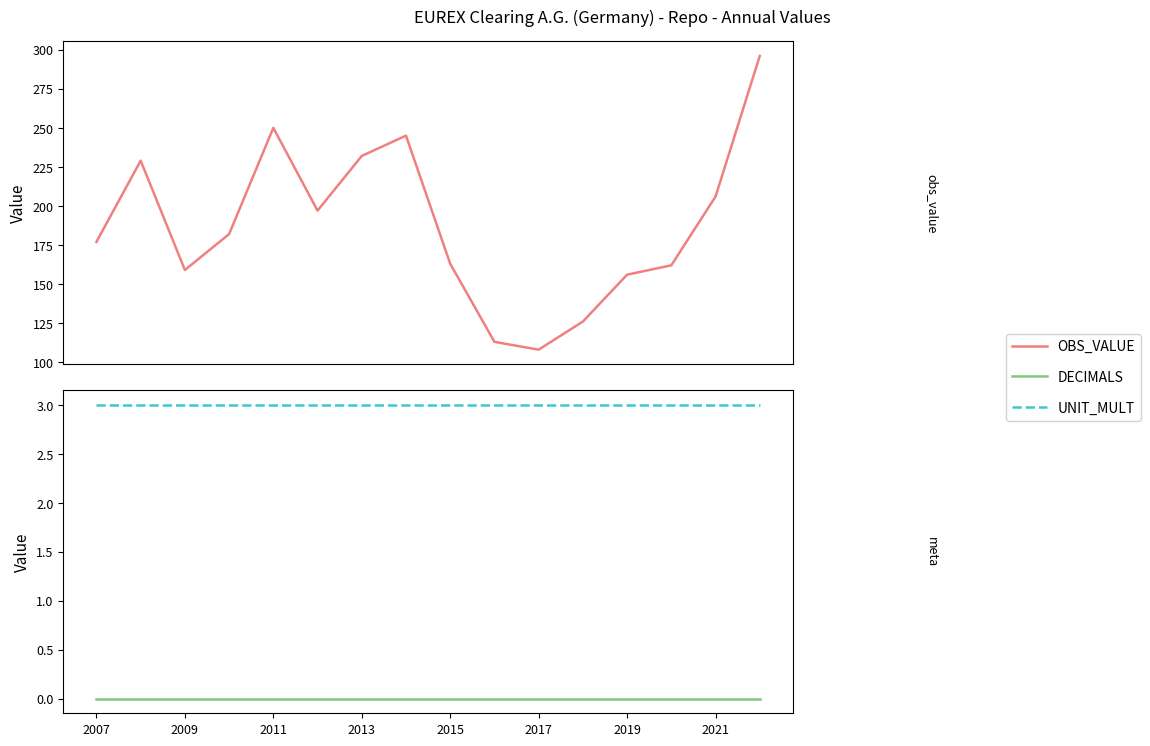

The UNIT_MULT series shows 3 at 2017. True or false?

True